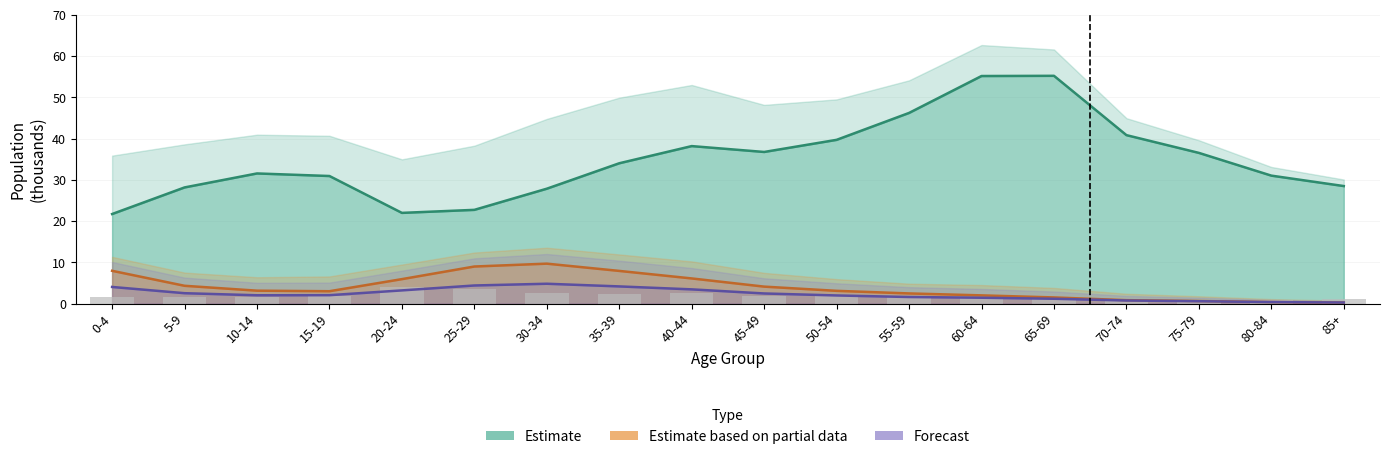

Reading left to right, list all the values displayed in this chart.

same_ward: 0-4=21.7	5-9=28.2	10-14=31.5	15-19=30.9	20-24=22.0	25-29=22.7	30-34=27.8	35-39=34.0	40-44=38.2	45-49=36.8	50-54=39.7	55-59=46.2	60-64=55.2	65-69=55.2	70-74=40.8	75-79=36.5	80-84=31.0	85+=28.5
age_1_2: 0-4=7.9	5-9=4.3	10-14=3.1	15-19=3.0	20-24=5.9	25-29=9.0	30-34=9.7	35-39=7.9	40-44=6.1	45-49=4.1	50-54=3.1	55-59=2.5	60-64=2.0	65-69=1.5	70-74=0.8	75-79=0.6	80-84=0.4	85+=0.2
other_ward_1_2: 0-4=4.0	5-9=2.5	10-14=2.0	15-19=2.0	20-24=3.2	25-29=4.4	30-34=4.8	35-39=4.2	40-44=3.4	45-49=2.5	50-54=2.0	55-59=1.6	60-64=1.4	65-69=1.2	70-74=0.7	75-79=0.6	80-84=0.4	85+=0.3